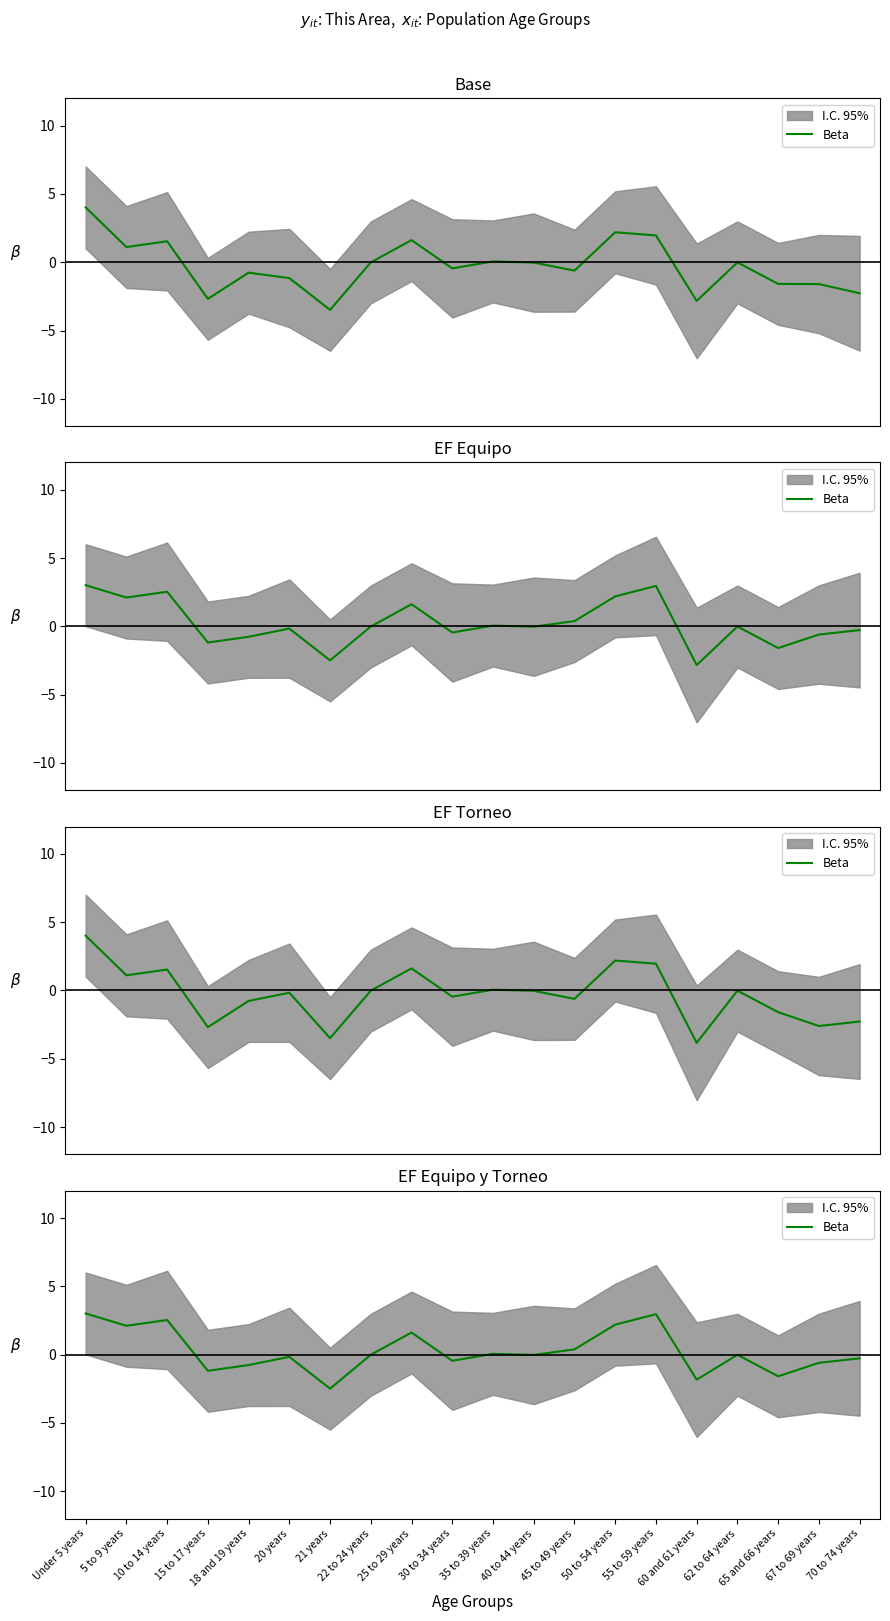

How many data points are less than 0?

12